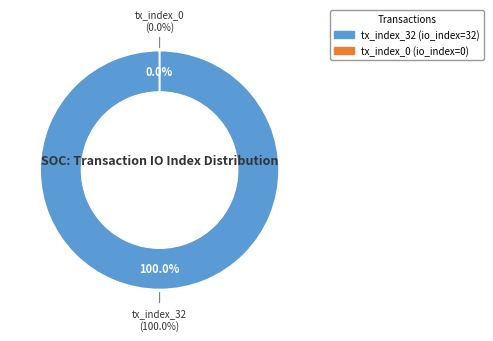

What is the change in value from tx_index_32 to tx_index_0?

-32